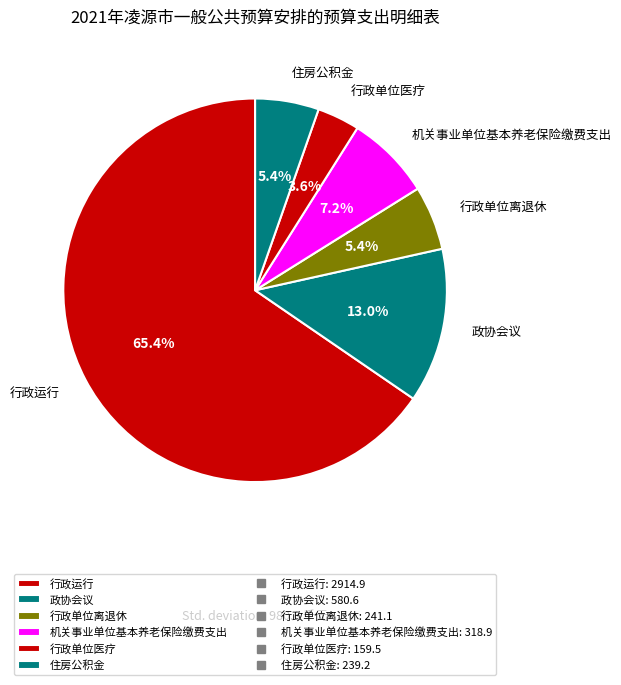

To the nearest percent, what percentage of the pie is 行政运行?

65%